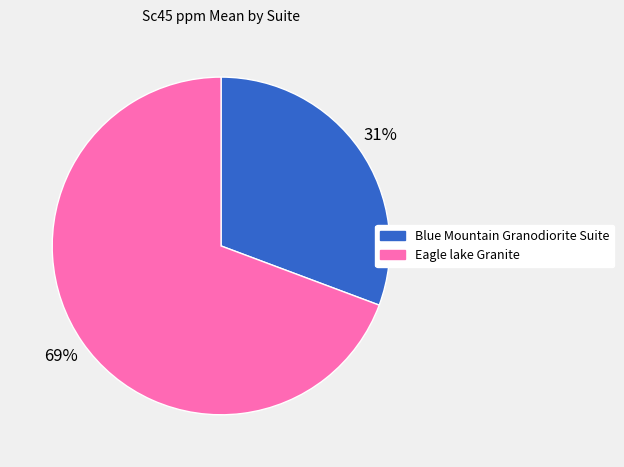

To the nearest percent, what percentage of the pie is Eagle lake Granite?

69%